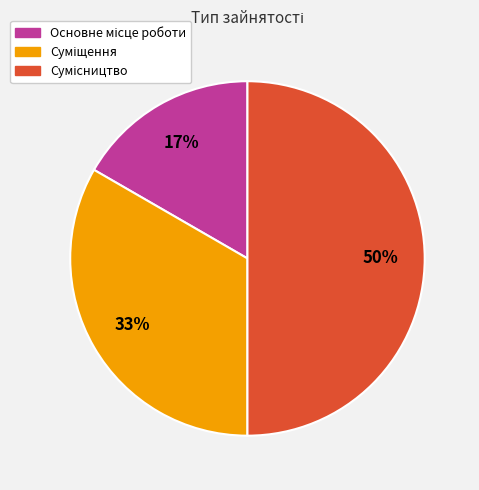

To the nearest percent, what is the average slice percentage?

33%